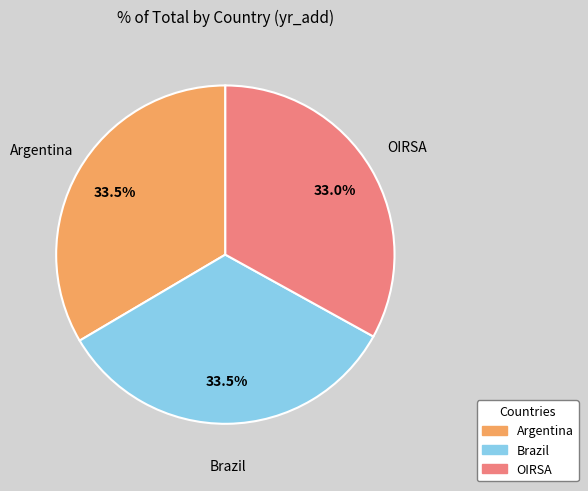

How many slices are in this pie chart?

3